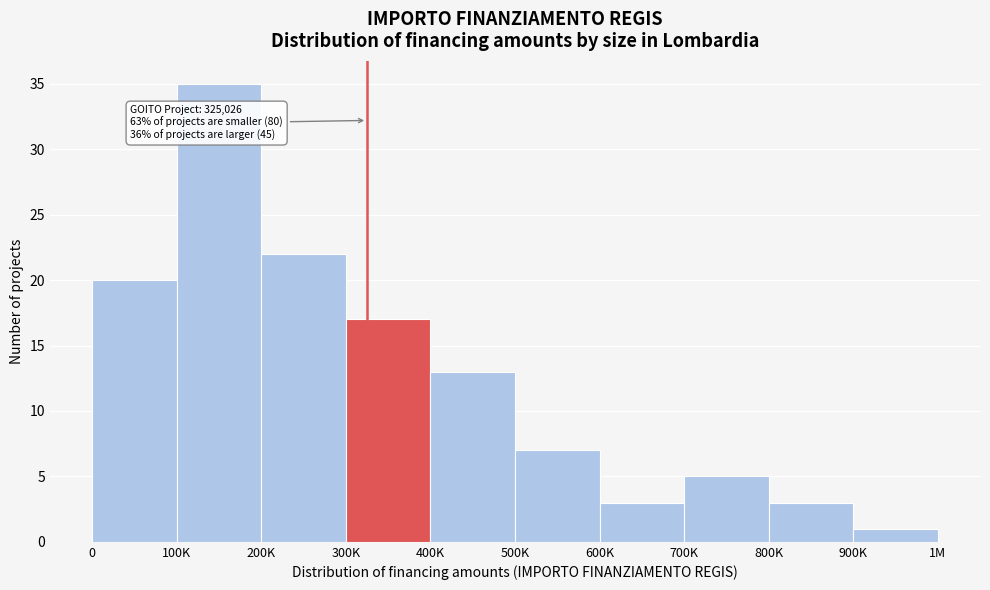

Reading left to right, transcribe all the data shown in this chart.

20	35	22	17	13	7	3	5	3	1